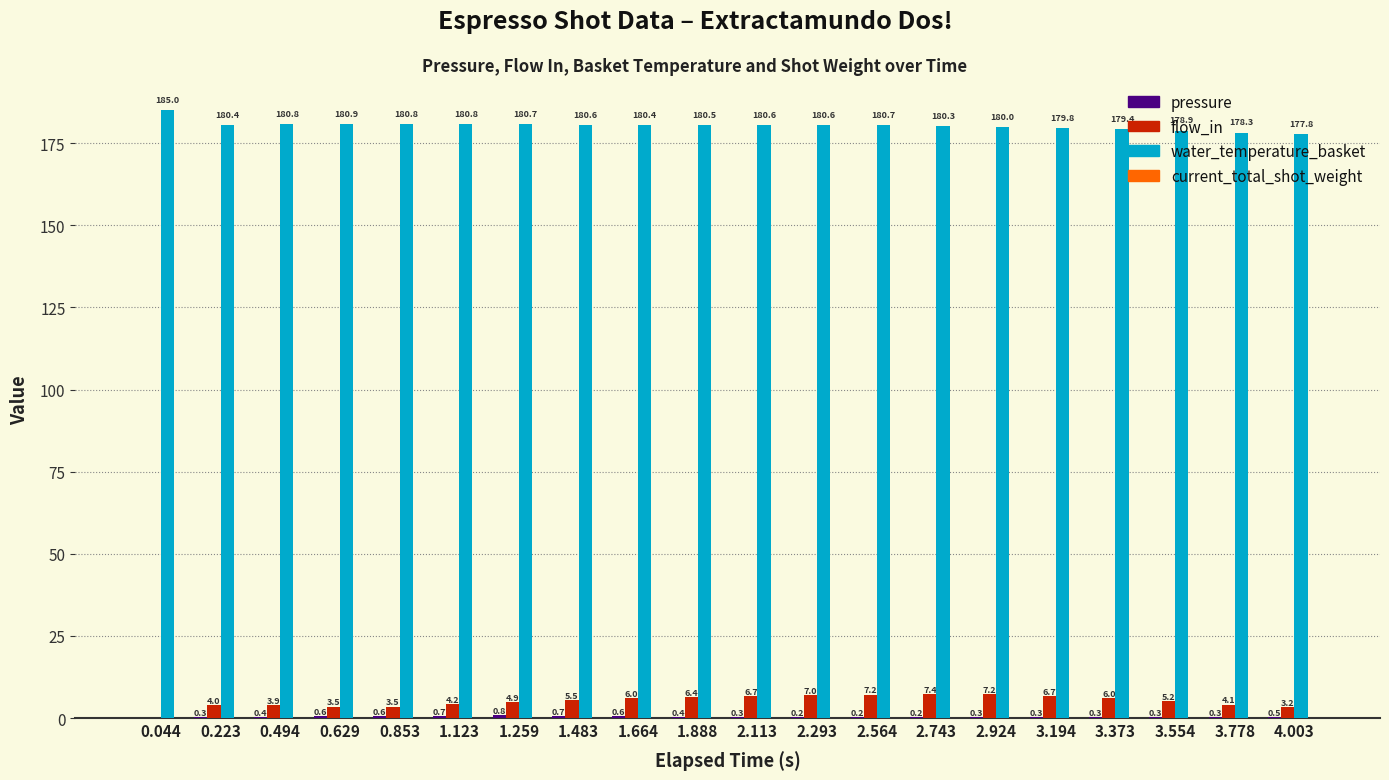

Between 0.044 and 3.554, which series saw the biggest shift?

water_temperature_basket